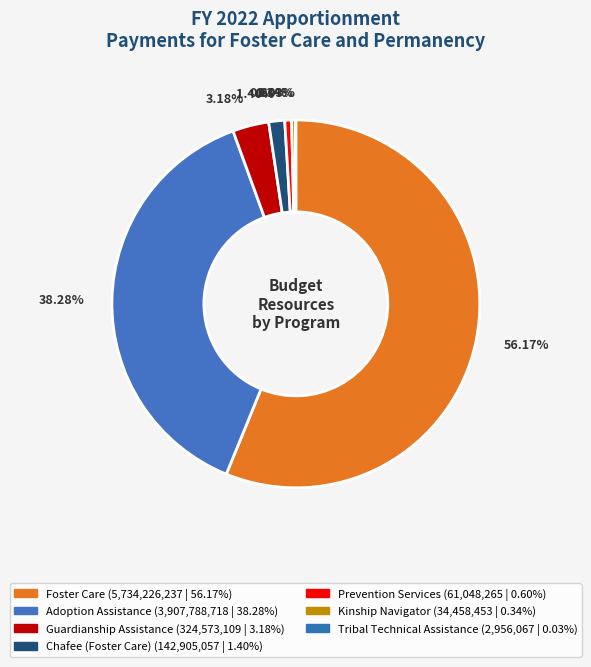

To the nearest percent, what is the difference between the largest and smallest slice percentages?

56%